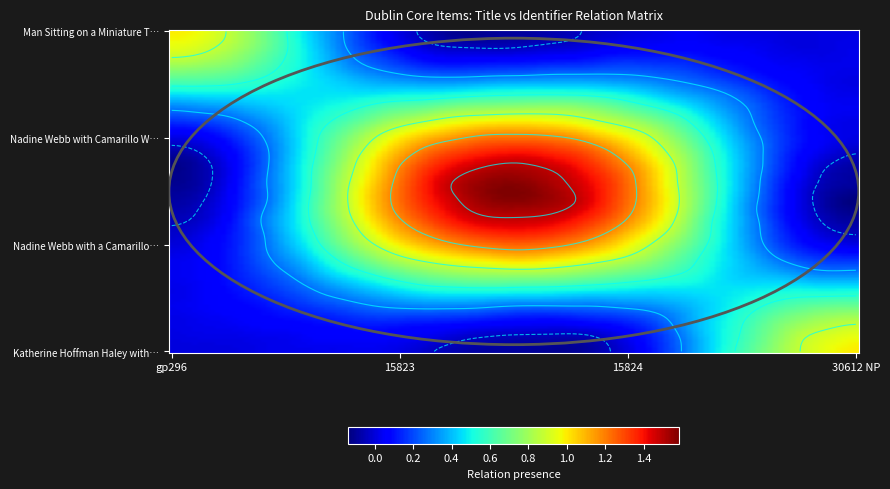

Reading left to right, what are all the values shown in this chart?

Man Sitting on a Miniature Train: gp296=1	15823=0	15824=0	30612 NP=0
Nadine Webb with Camarillo White Horses: gp296=0	15823=1	15824=1	30612 NP=0
Nadine Webb with a Camarillo White Horse: gp296=0	15823=1	15824=1	30612 NP=0
Katherine Hoffman Haley with Mare and Foal: gp296=0	15823=0	15824=0	30612 NP=1